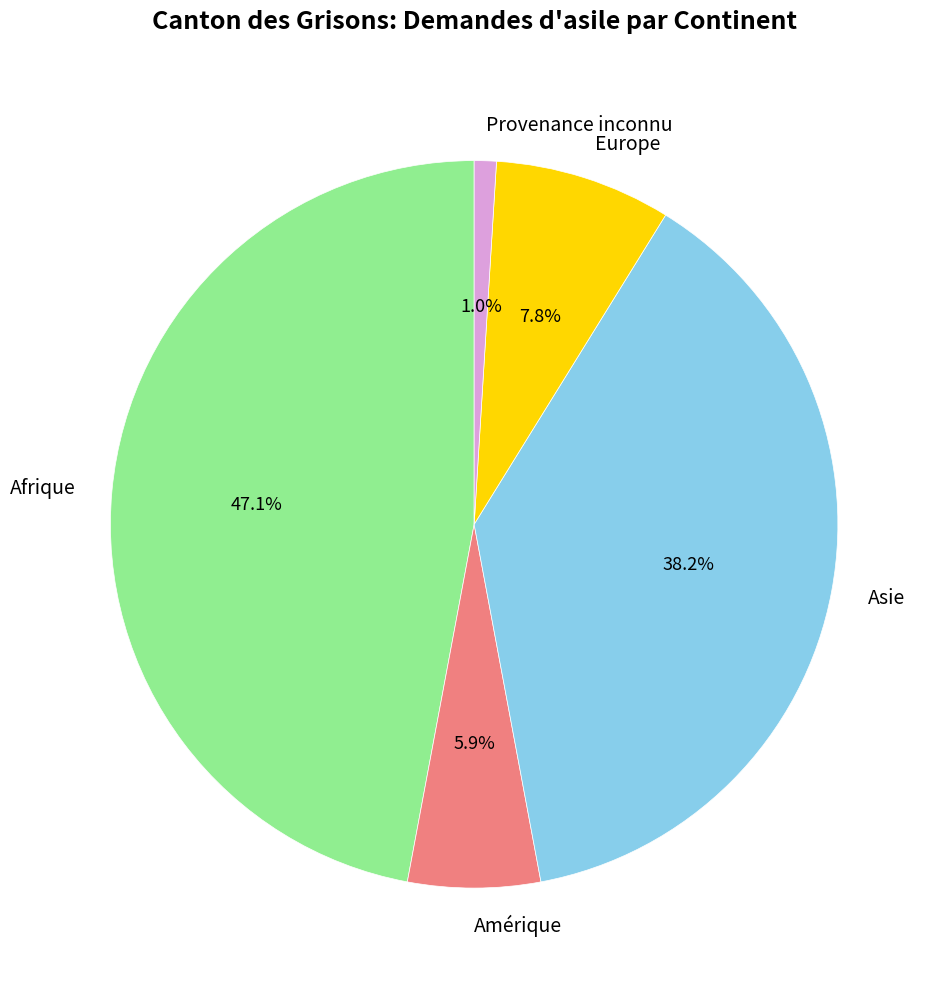

To the nearest percent, what is the average slice percentage?

20%